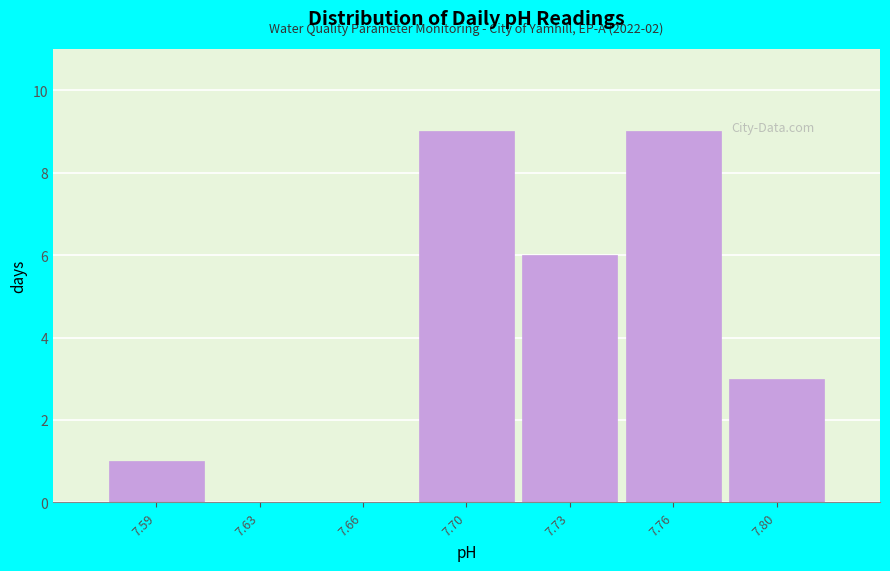

Reading right to left, list all the values displayed in this chart.

7.80=3	7.76=9	7.73=6	7.70=9	7.66=0	7.63=0	7.59=1